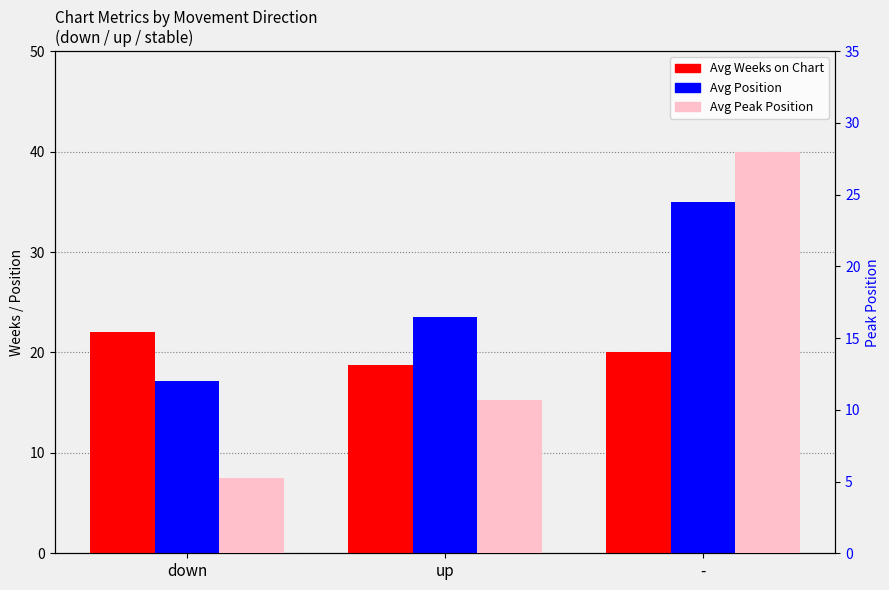

What is the sum of the Avg Peak Position values at - and down?

33.2